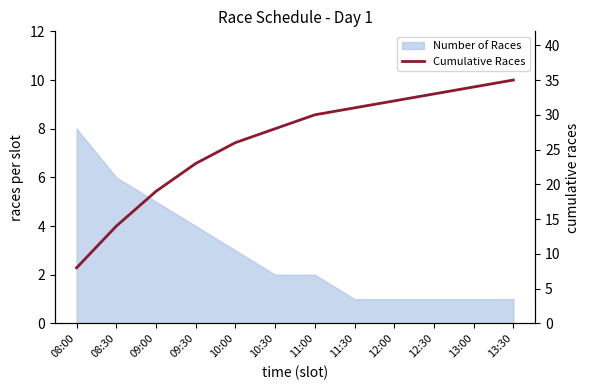

What is the label of the 10th point from the right?

09:00